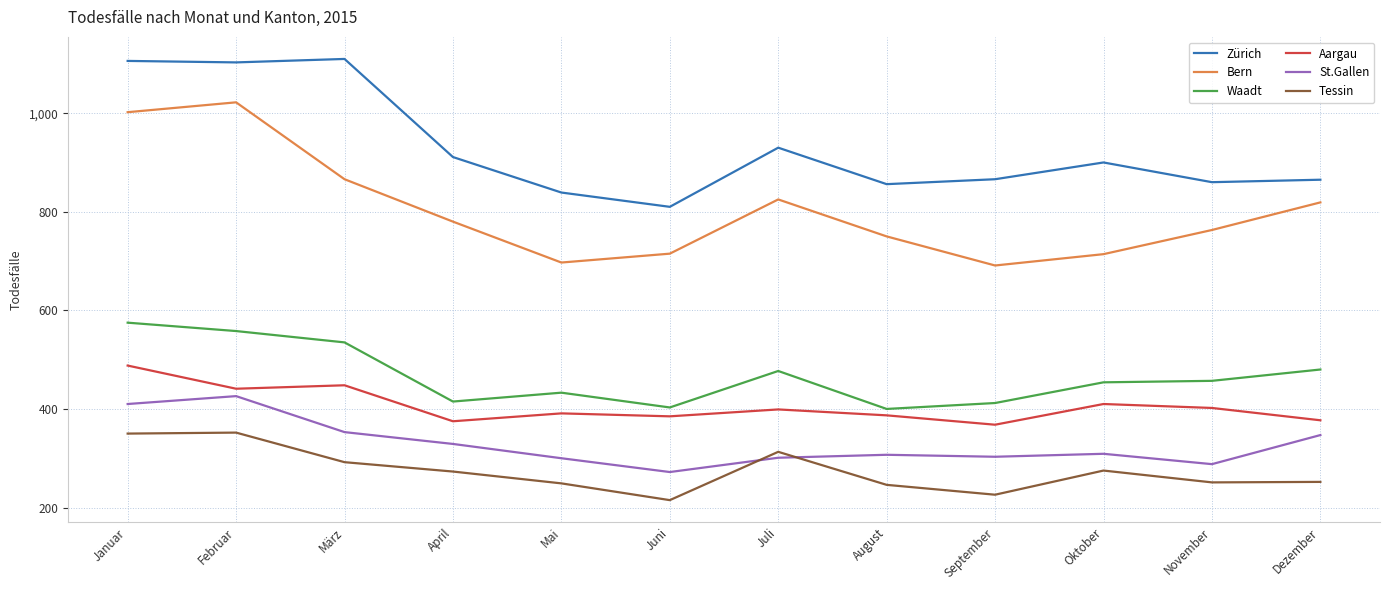

List the series in order of their peak value, lowest first.

Tessin, St.Gallen, Aargau, Waadt, Bern, Zürich